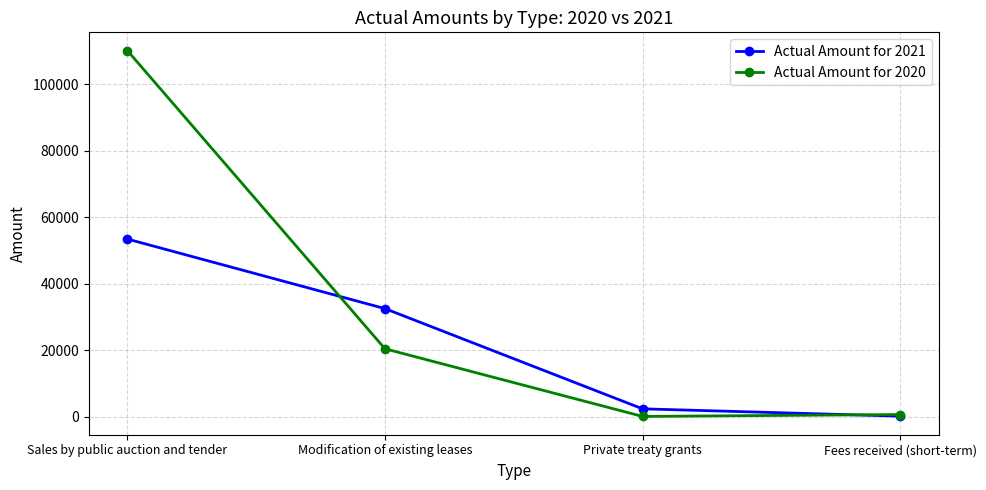

What is the label of the 1st point from the right?

Fees received (short-term)